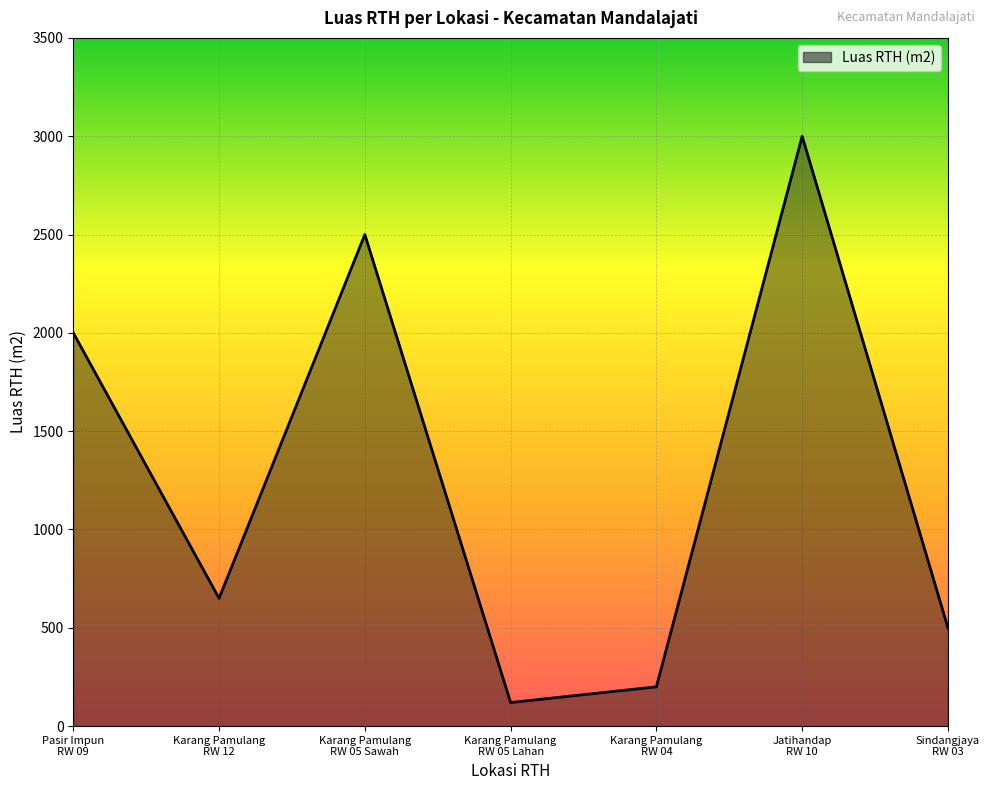

Between Karang Pamulang
RW 04 and Karang Pamulang
RW 05 Lahan, which is larger?

Karang Pamulang
RW 04